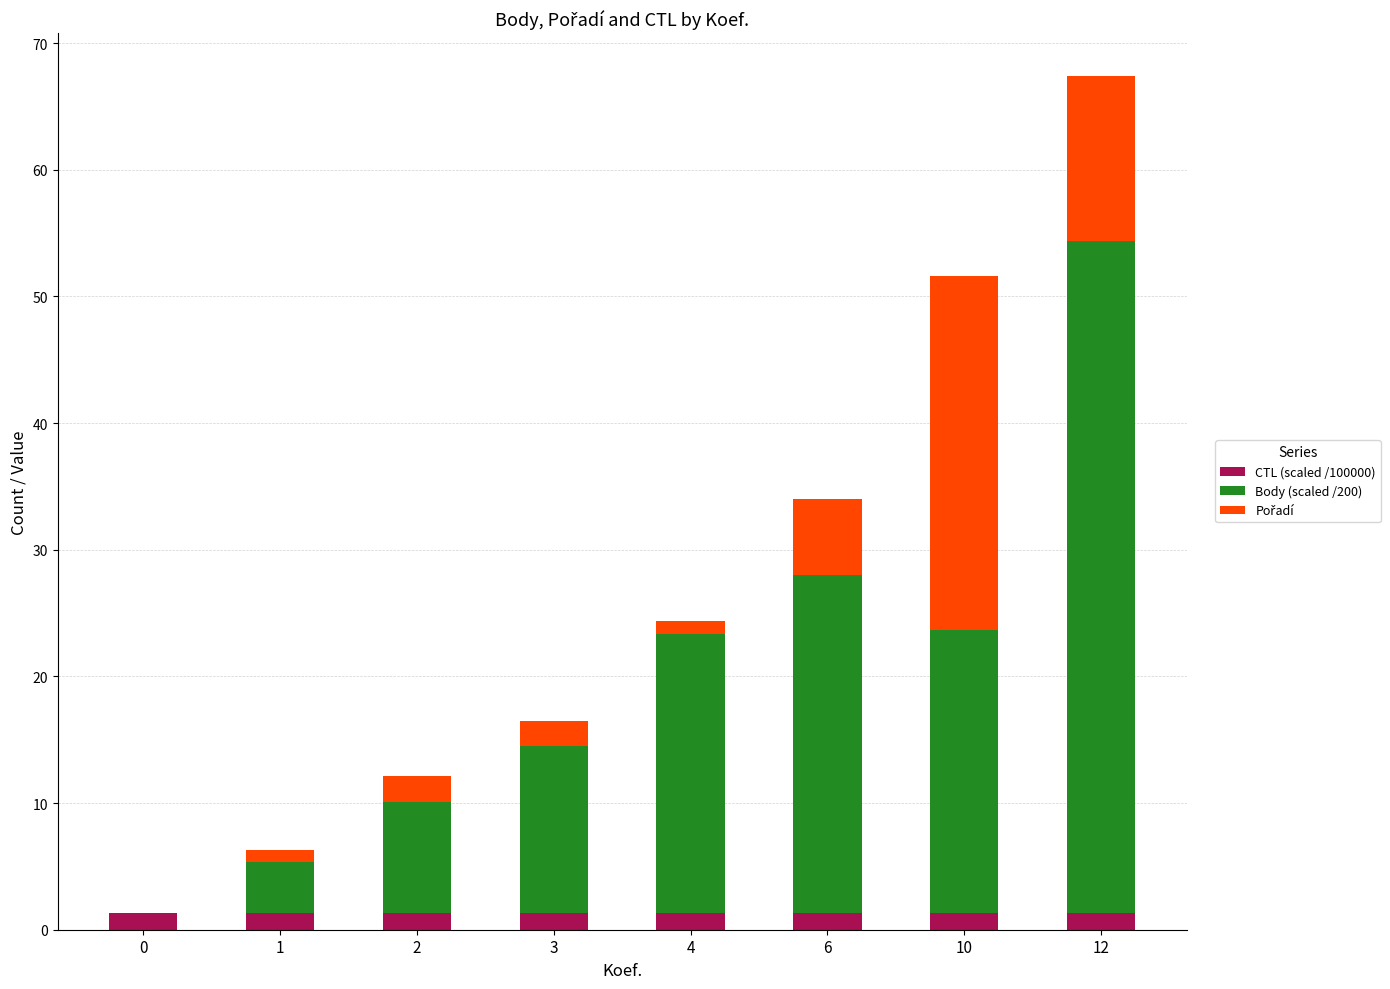

The CTL (scaled /100000) series shows 1.3 at 2. True or false?

True